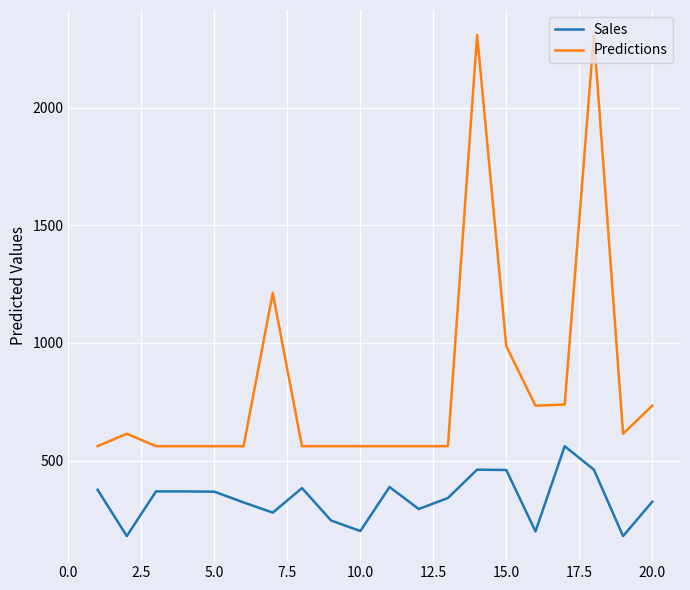

What is the difference between the maximum and minimum values in the Predictions series?

1747.0